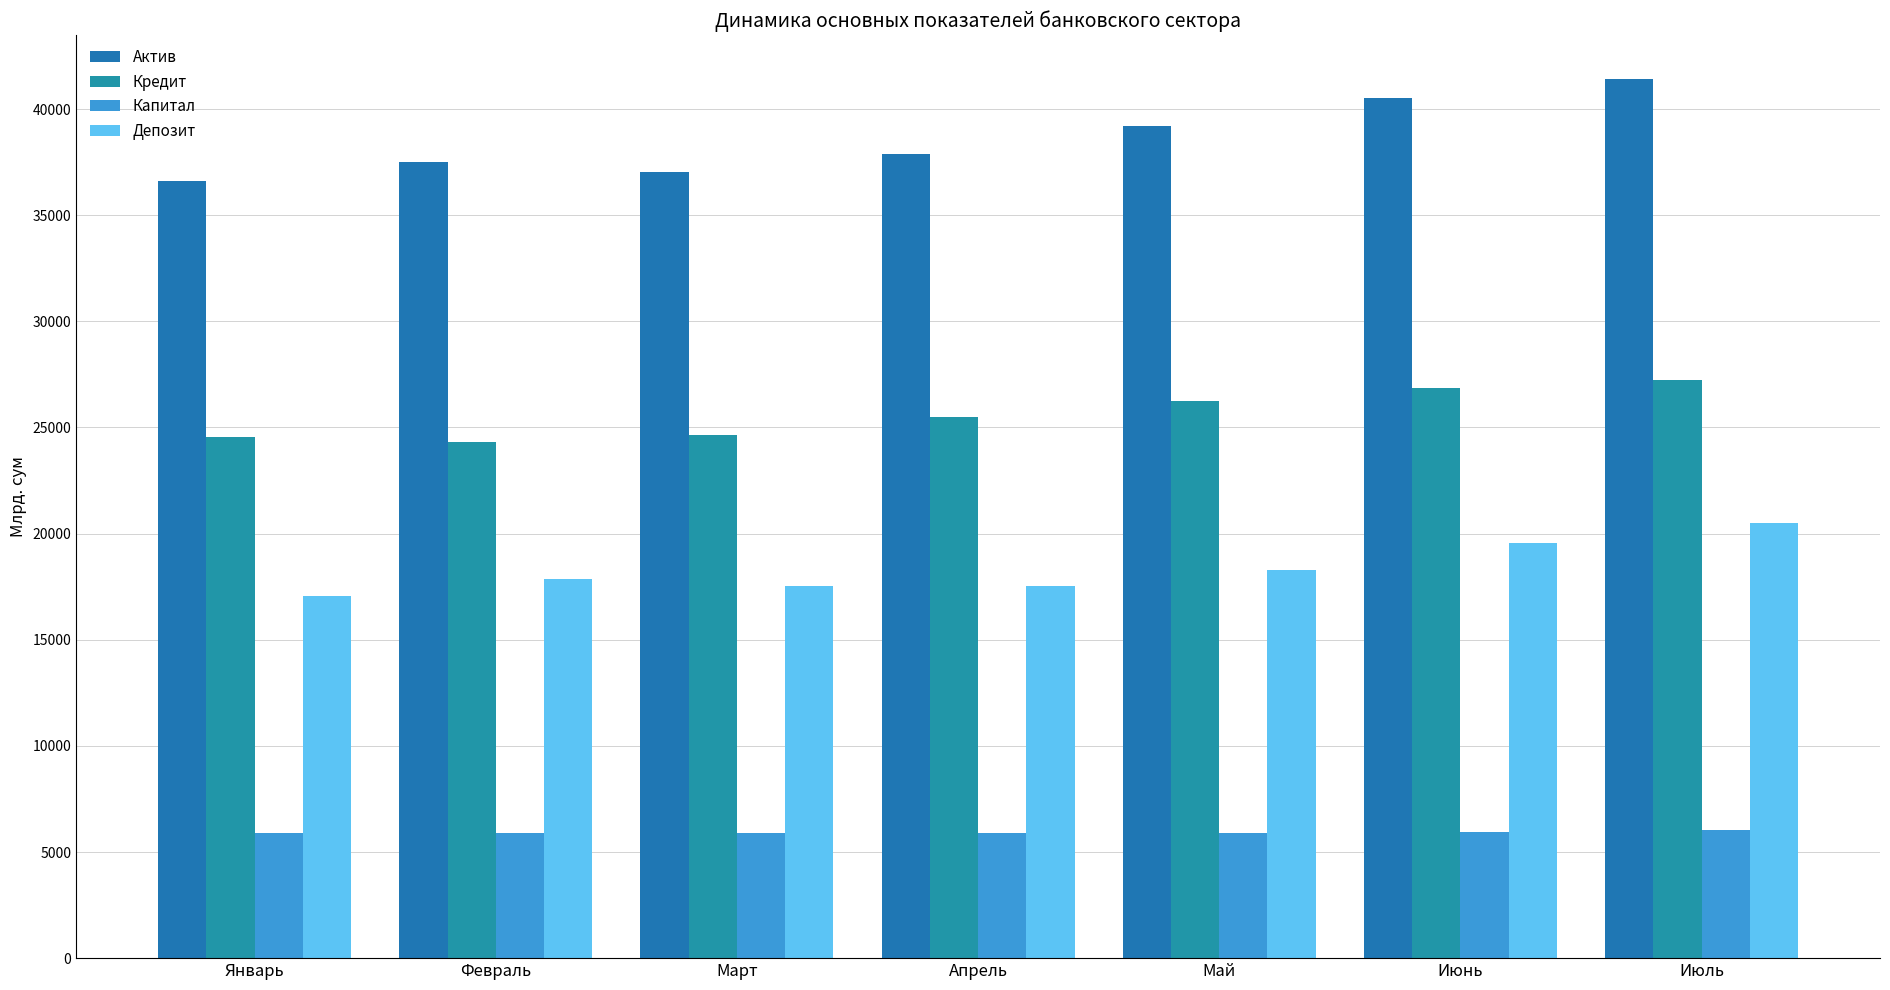

What is the difference between the second highest and minimum values in the Кредит series?

2556.8